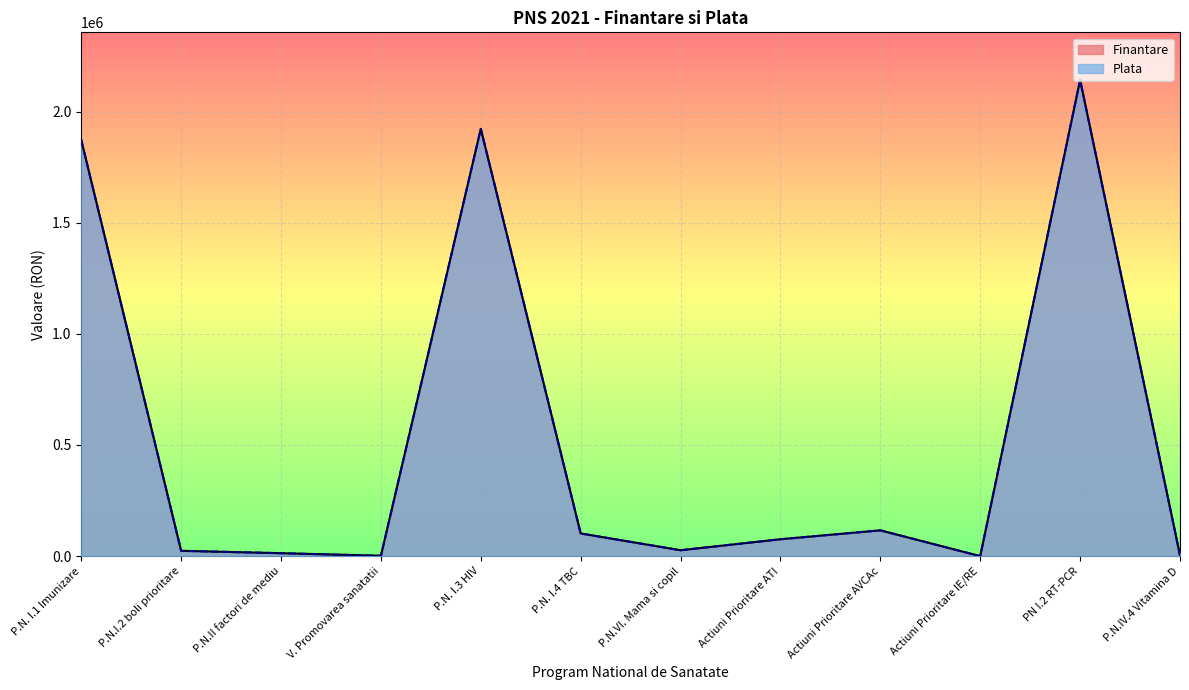

What is the difference between the second highest and second lowest values in the Plata series?

1920325